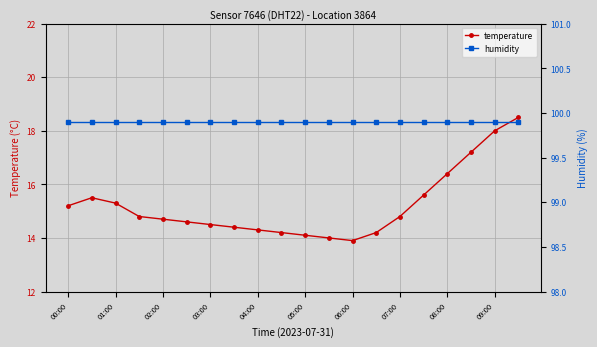

True or false: temperature has more than 0 interior local peaks.

True